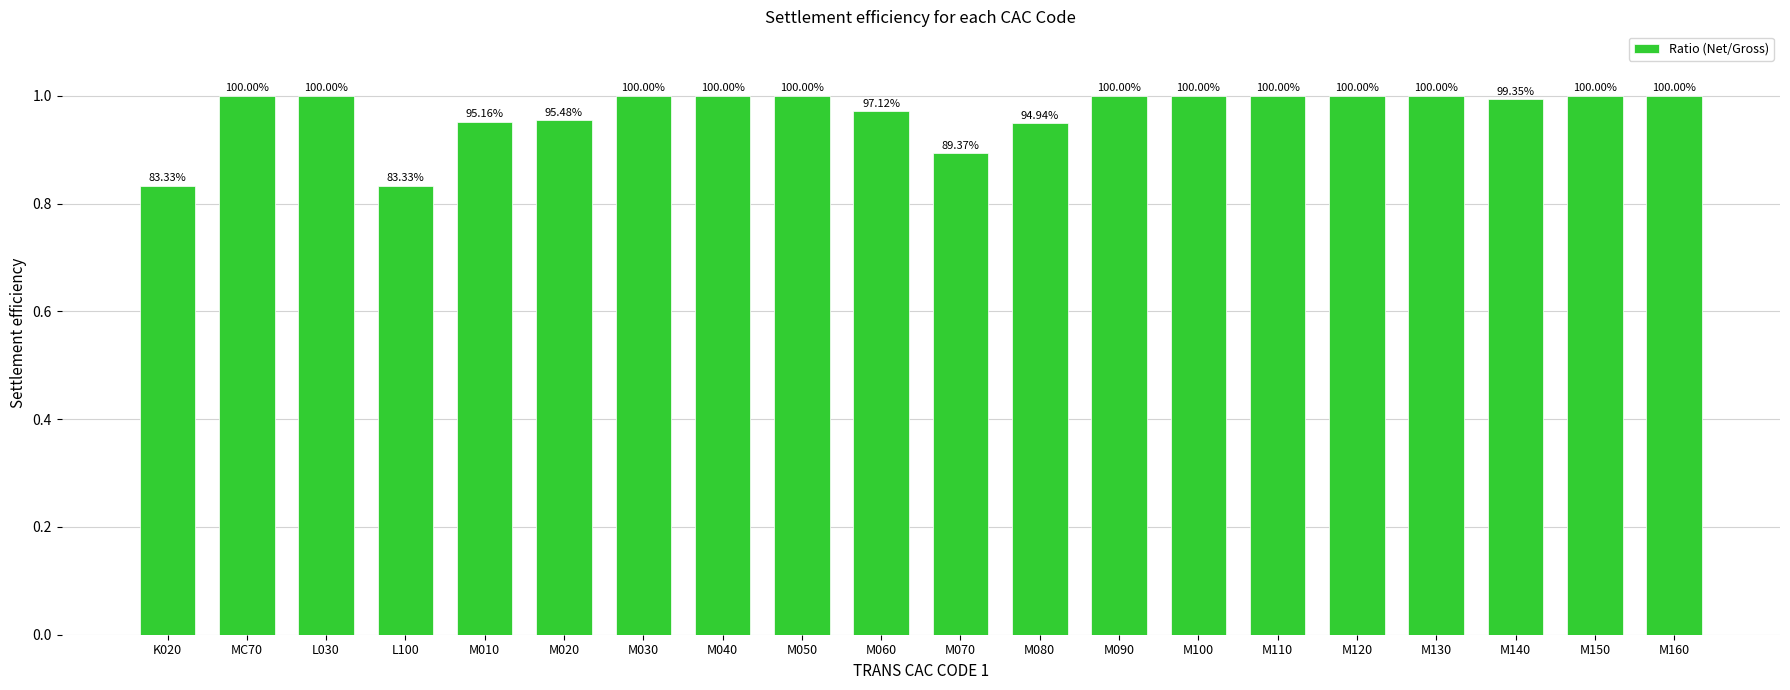

Are the bars grouped side by side (vs. stacked)?

No